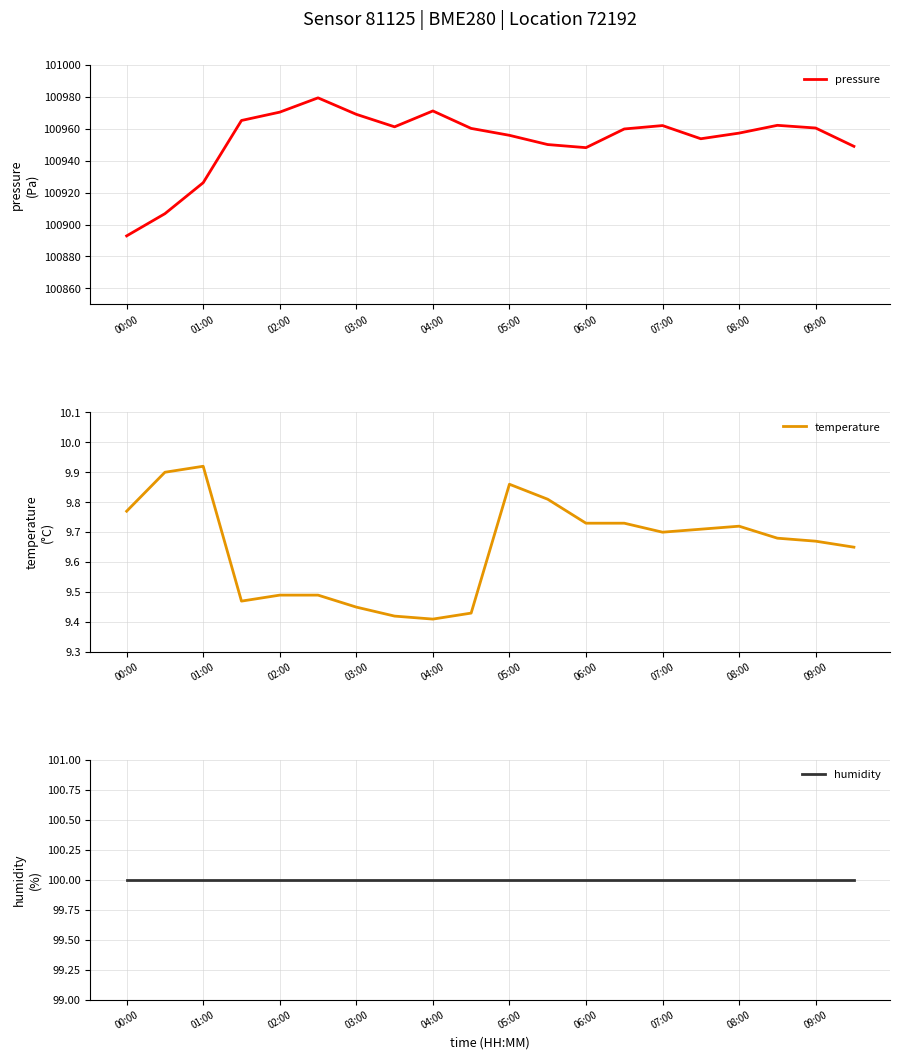

How many lines are shown in the chart?

3